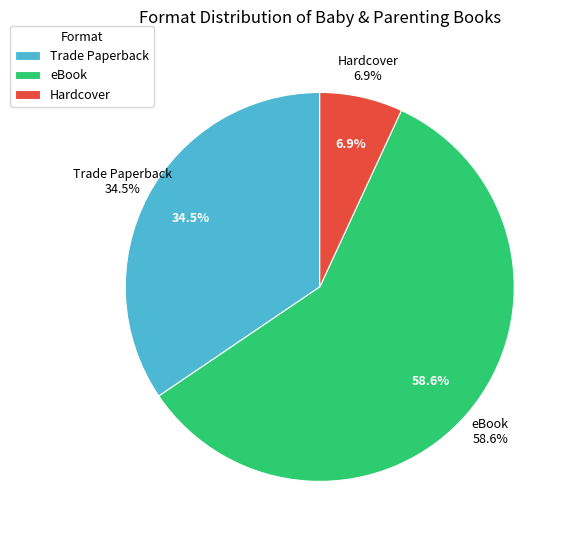

What is the change in value from Trade Paperback to Hardcover?

-8